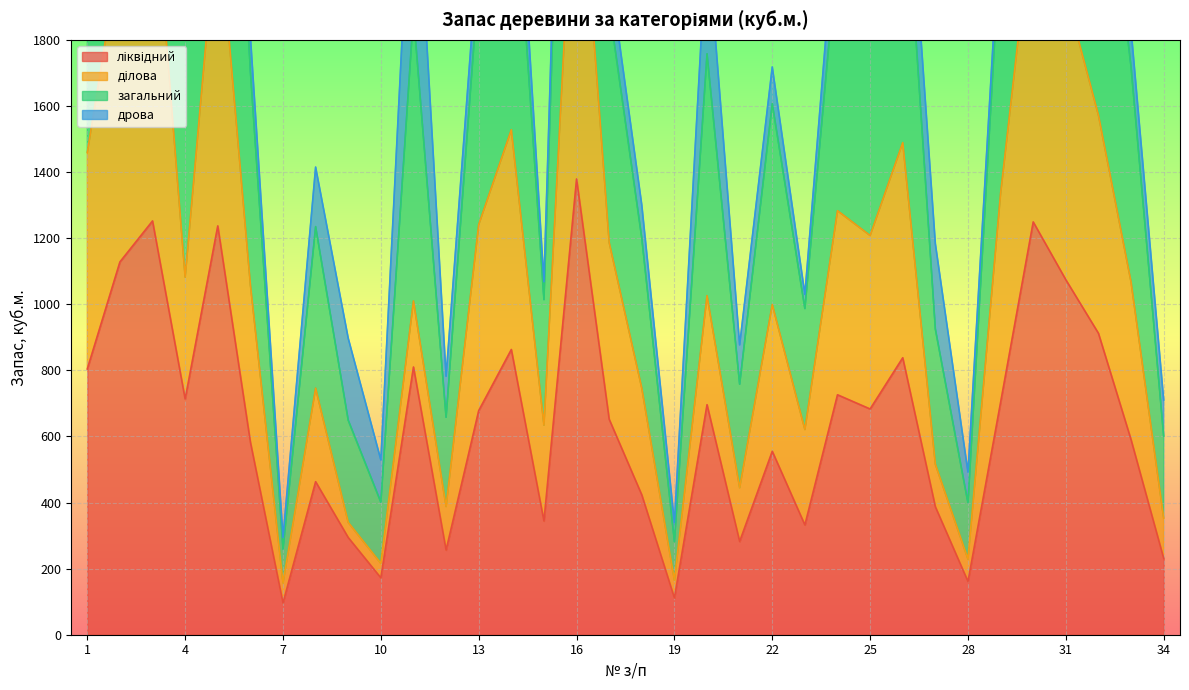

Where is the first local maximum for загальний?

3